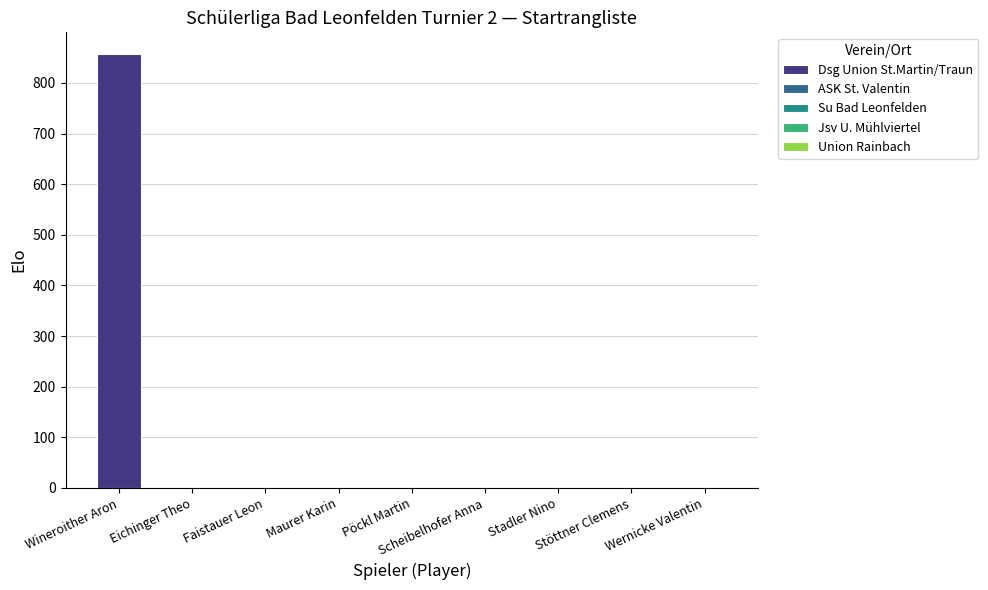

What is the total value across all series at Wineroither Aron?

857